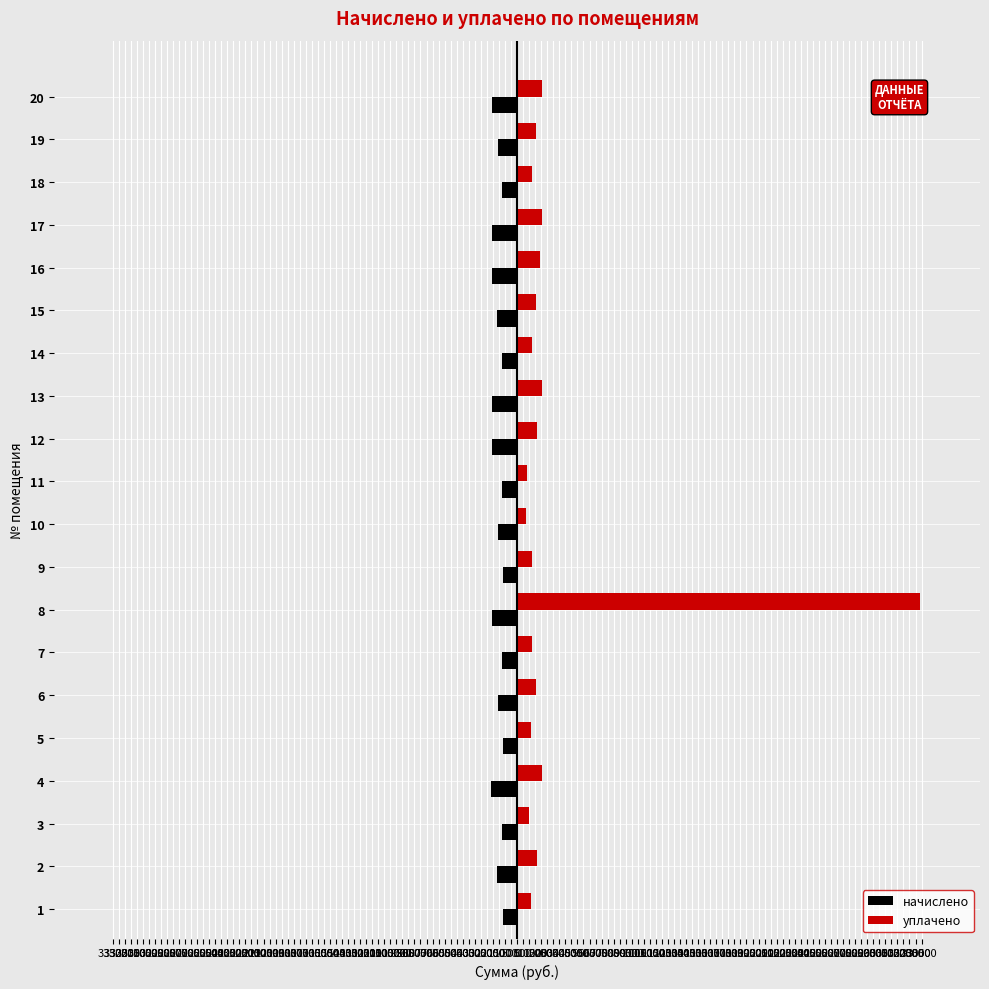

Rank the series by their maximum value, from lowest to highest.

начислено, уплачено